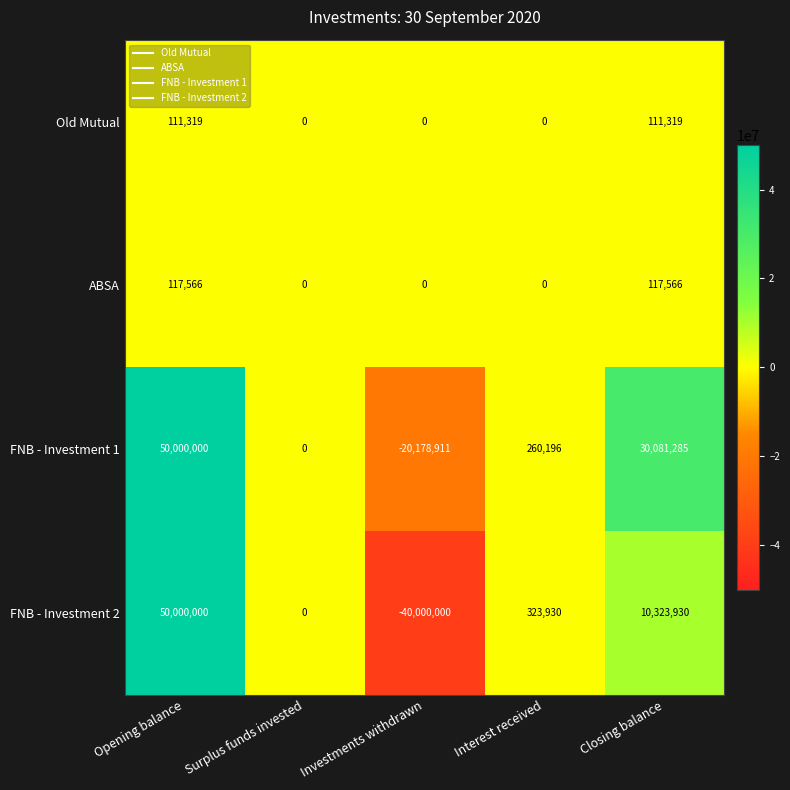

Reading right to left, what are all the values shown in this chart?

Old Mutual: 111319	0	0	0	111319
ABSA: 117566	0	0	0	117566
FNB - Investment 1: 30081285	260196	-20178911	0	50000000
FNB - Investment 2: 10323930	323930	-40000000	0	50000000